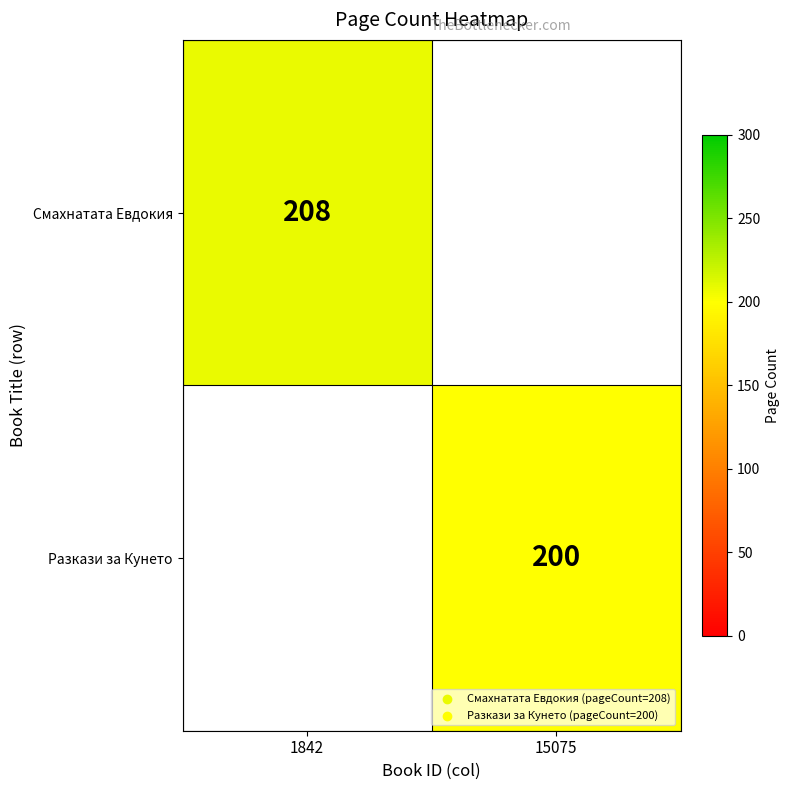

True or false: Разкази за Кунето has a value of 200 at 15075.

True